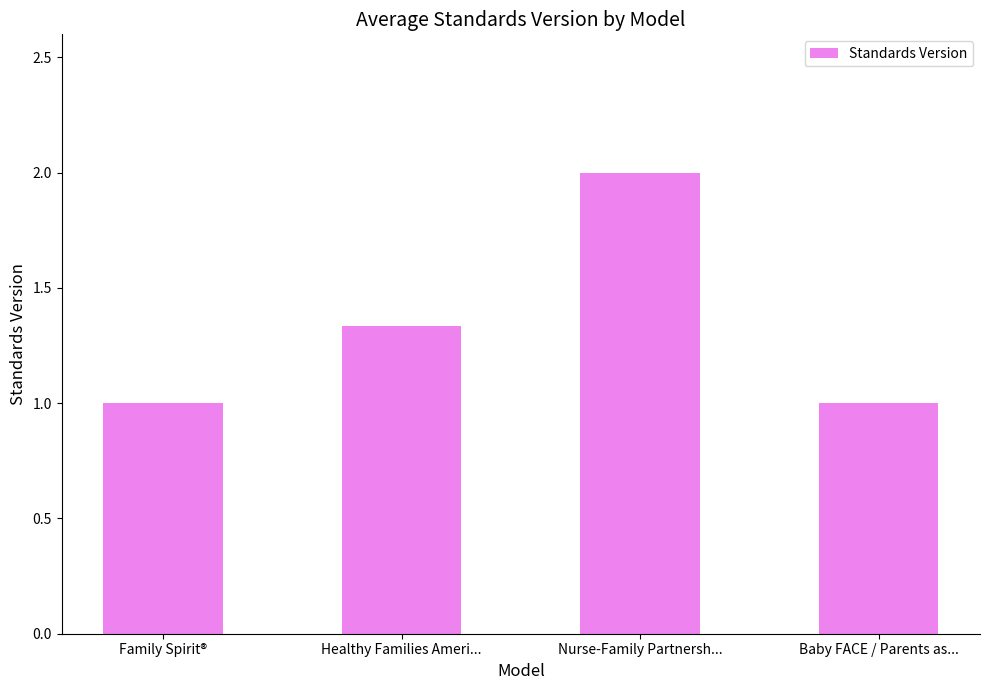

What is the difference between the maximum and minimum values?

1.0